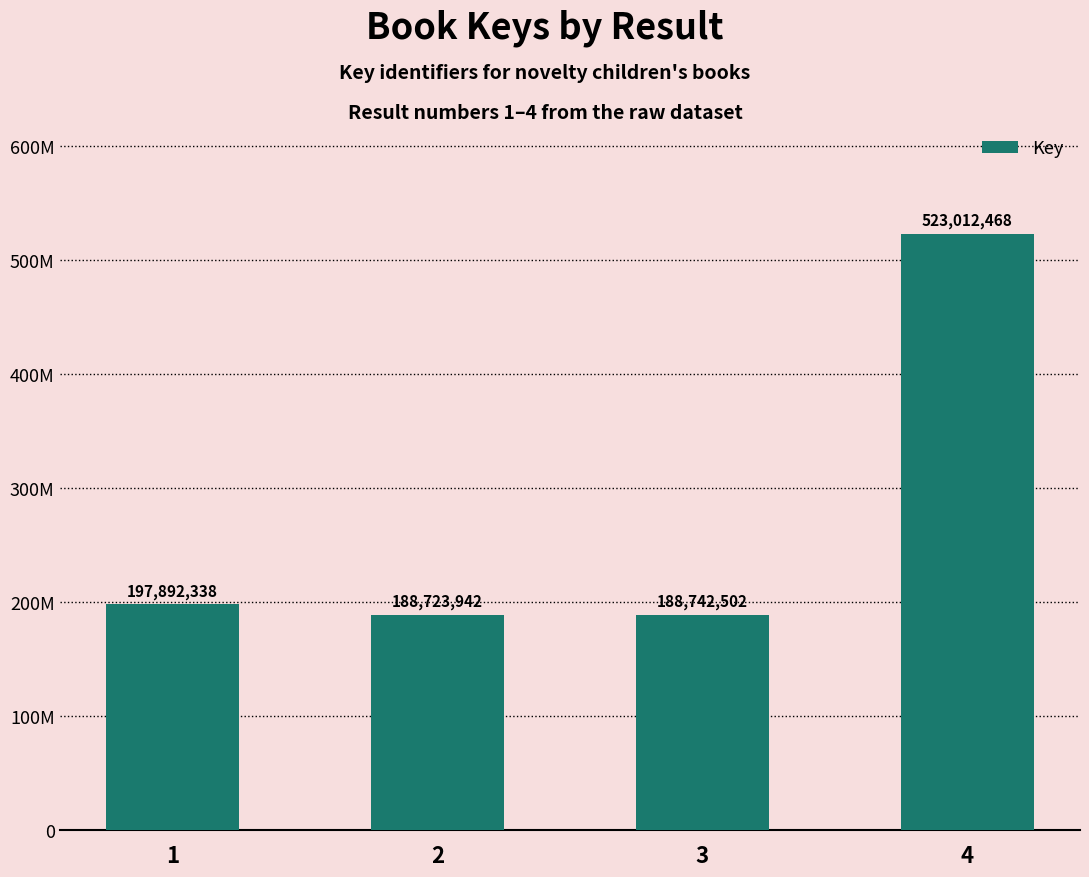

Are the bars horizontal?

No